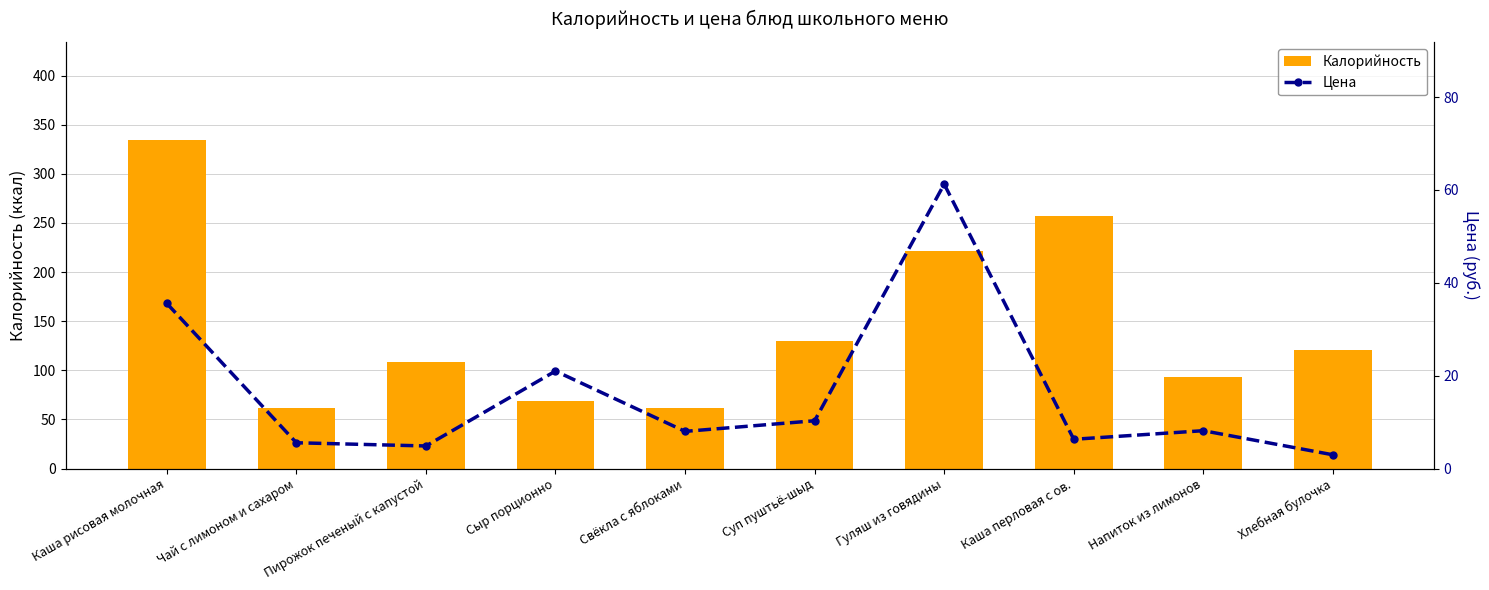

At which label does Калорийность first exceed 121?

Каша рисовая молочная